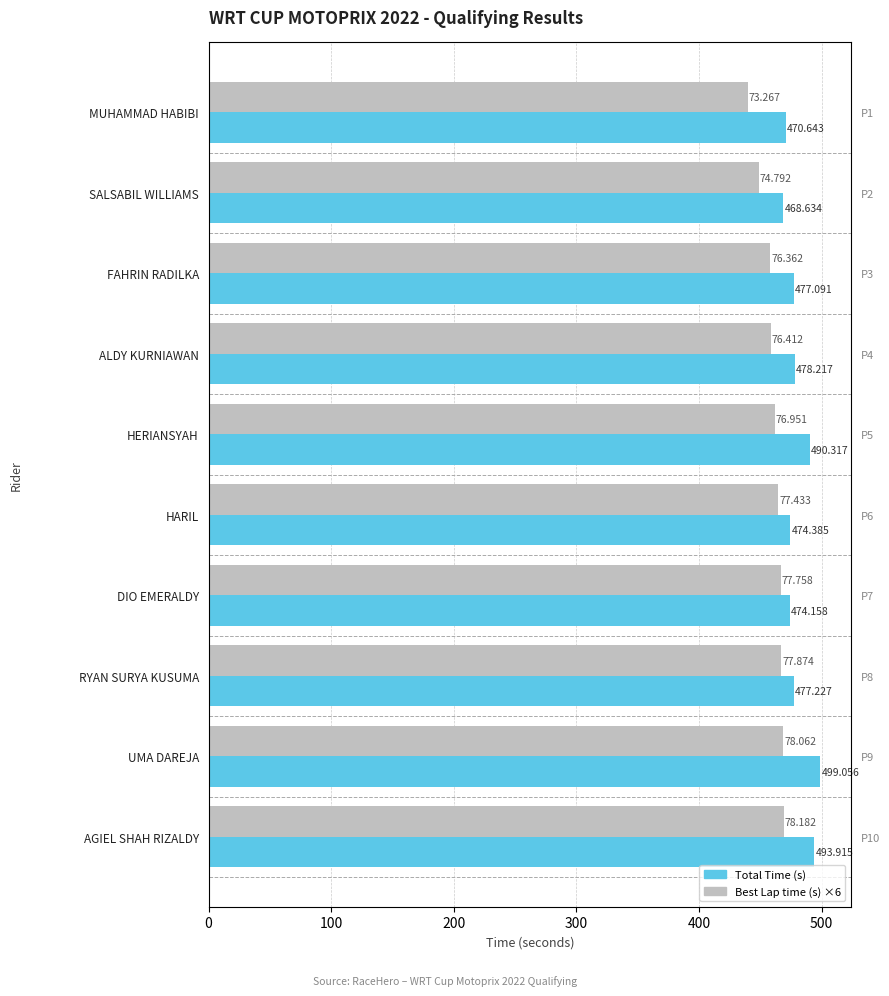

What is the value of the Total Time bar at the 9th from the left?

499.1